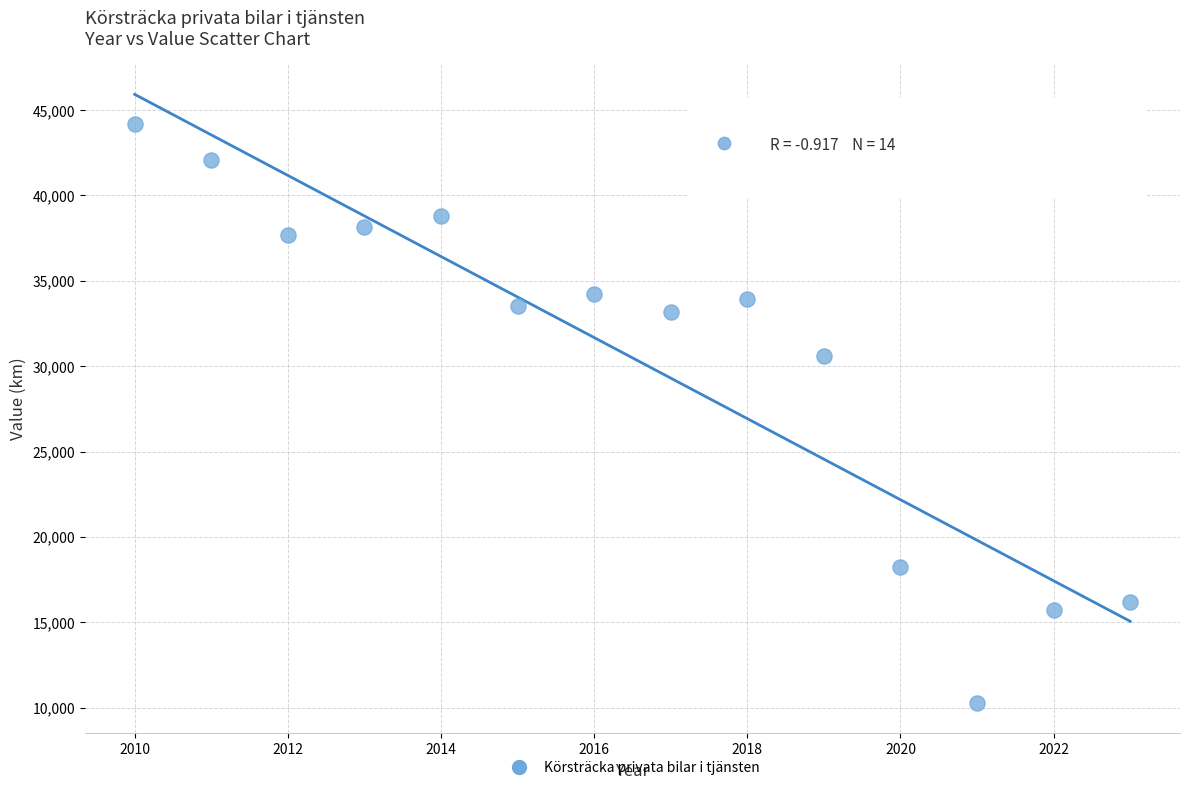

What is the range of Y values (max minus min)?

33913